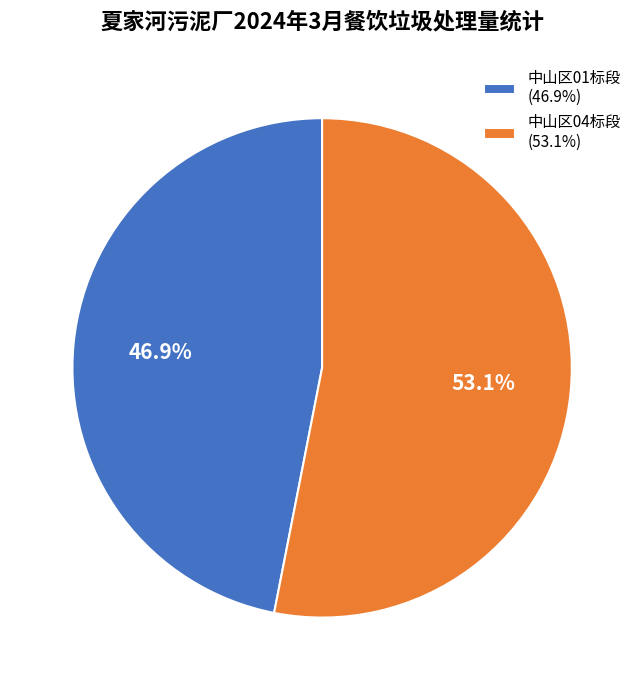

What percentage is NOT represented by 中山区01标段?

53.1%